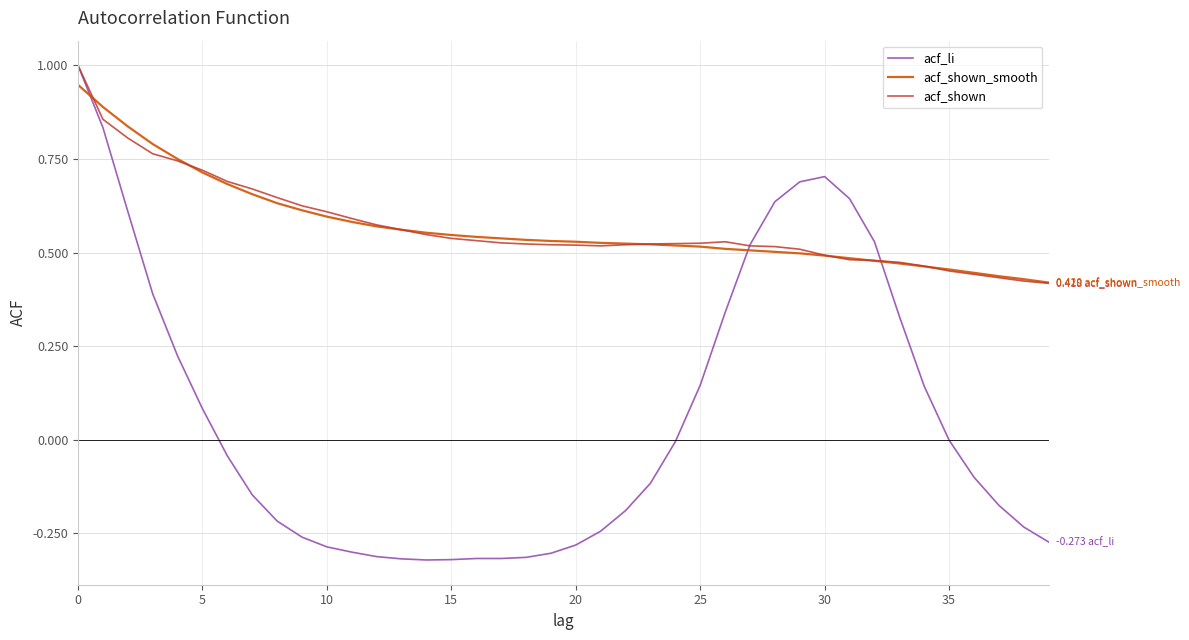

Does the chart display data point markers on the line(s)?

No